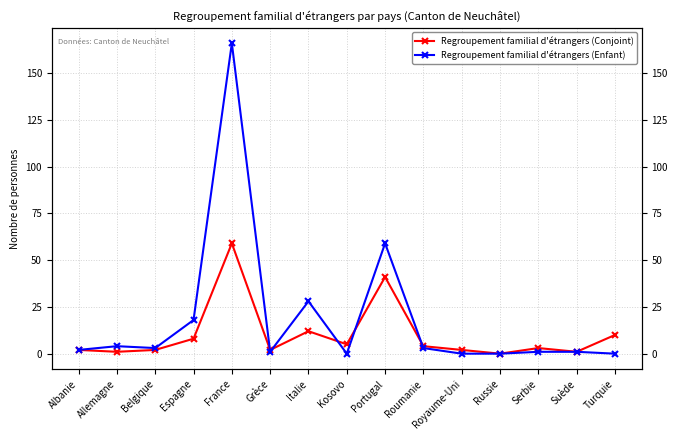

Which category has the highest value in the Regroupement familial d'étrangers (Enfant) series?

France